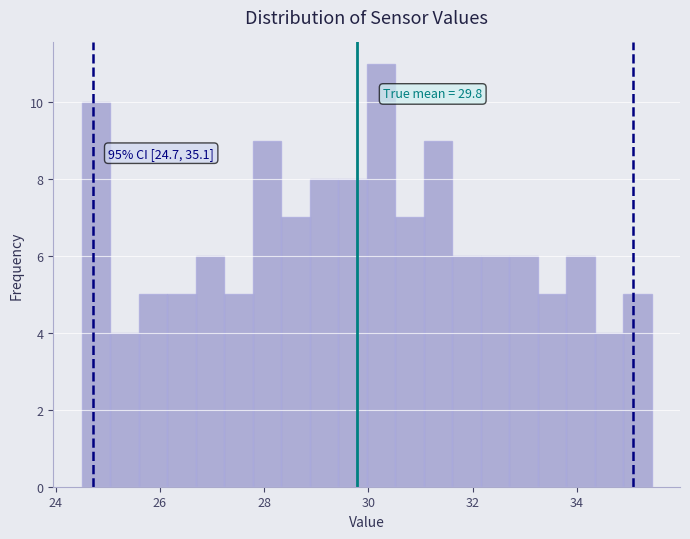

Around what value on the x-axis is the tallest bar? Give the approximate position of its centre, as read against the axis.

30.2